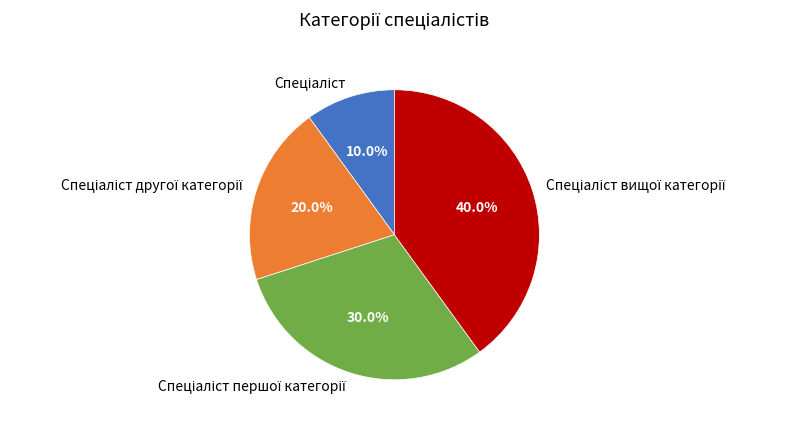

Is there any slice that represents more than half of the pie?

No